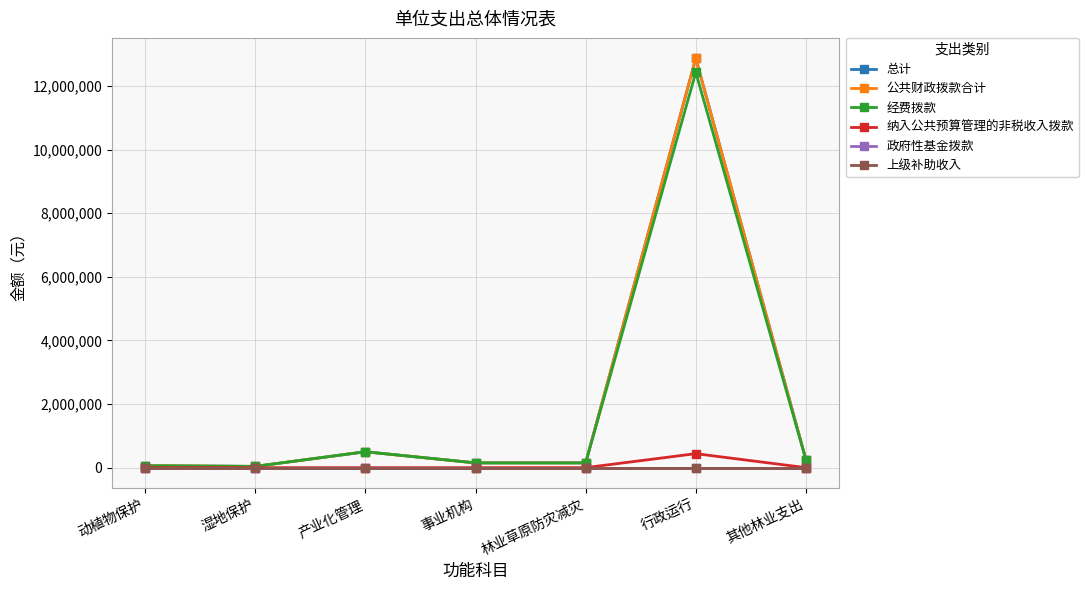

What position from the left is 其他林业支出?

7